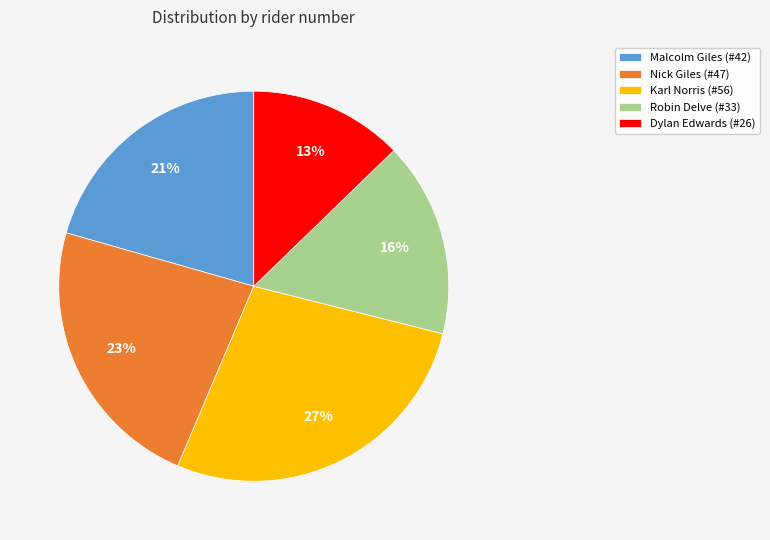

To the nearest percent, what is the average slice percentage?

20%